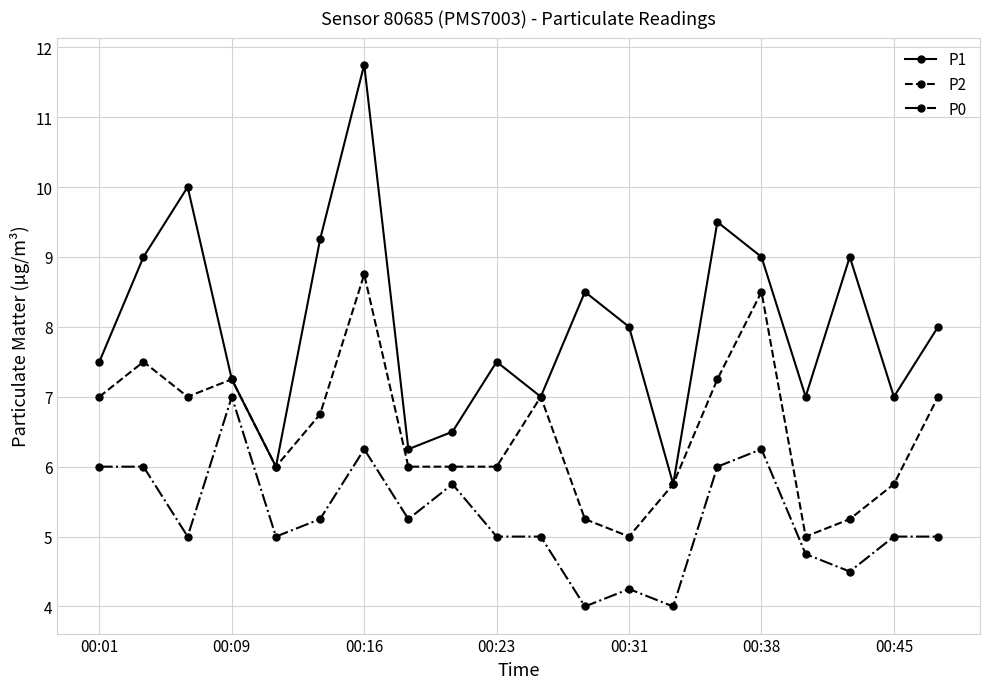

How many values in the P1 series are below 8?

10